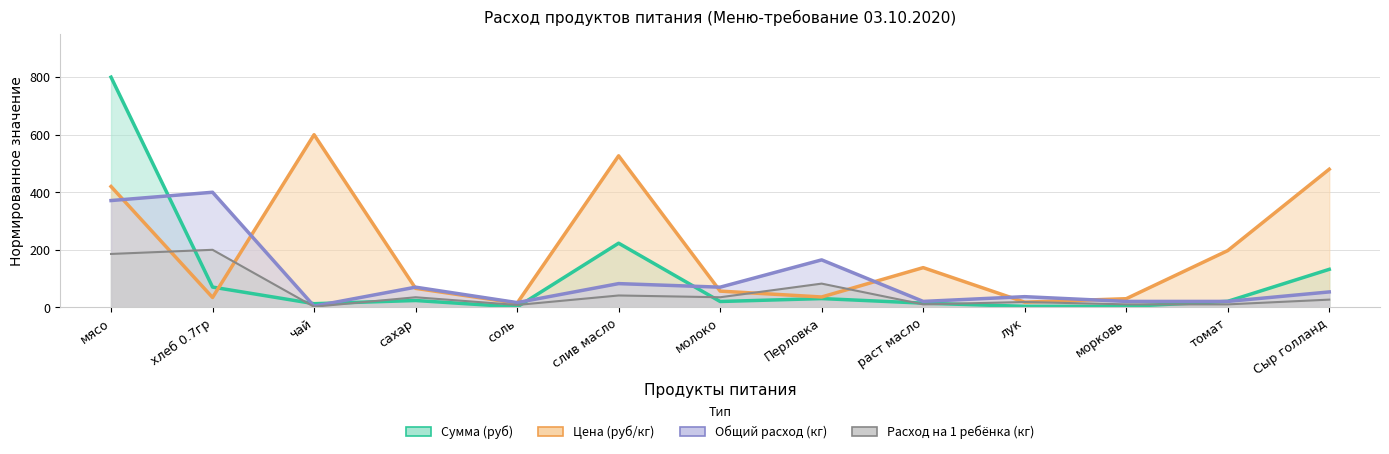

Is the value of Расход на 1 ребёнка (кг) at слив масло greater than the value of Сумма (руб) at Сыр голланд?

No